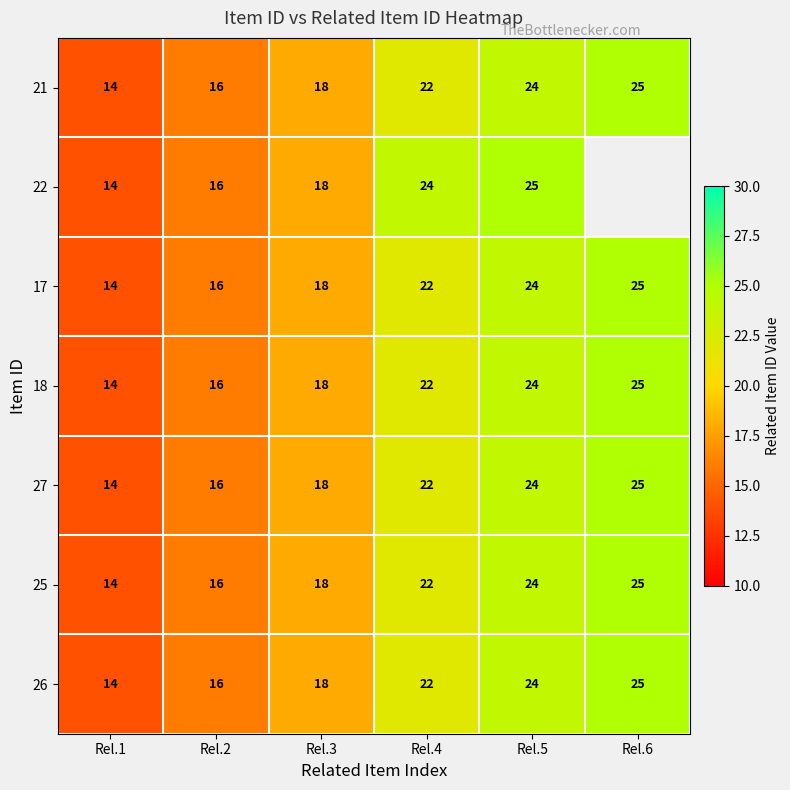

Which has a higher value, Rel.2 or Rel.4?

Rel.4